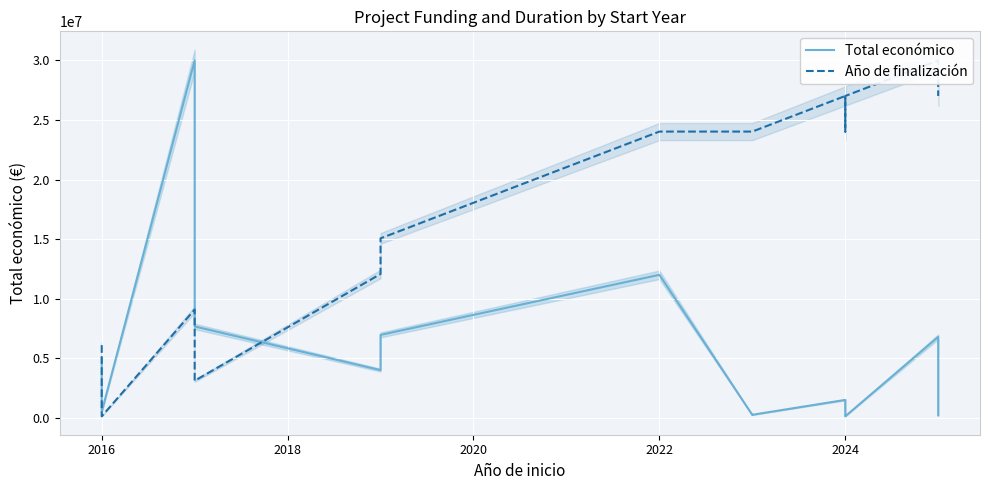

What is the difference between the highest and lowest values at 2024?

25512650.2